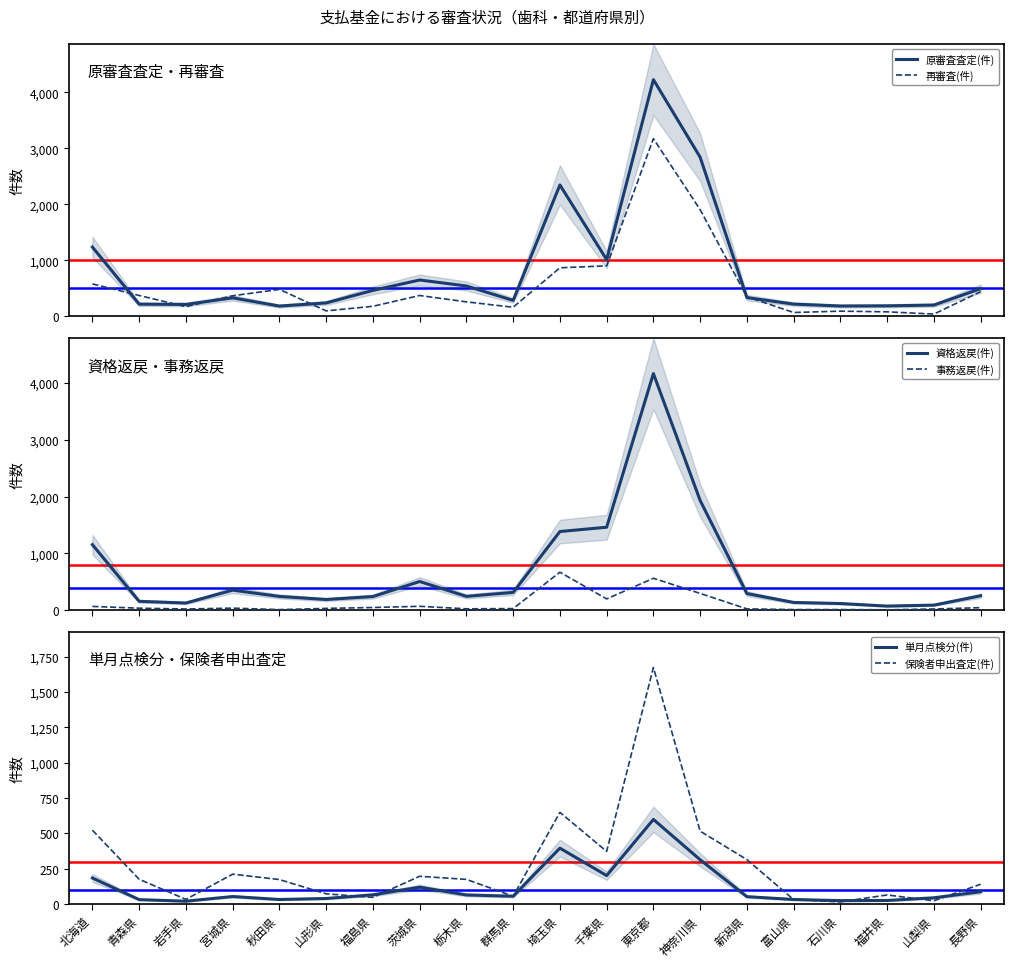

At how many categories does at least one series exceed 781?

5